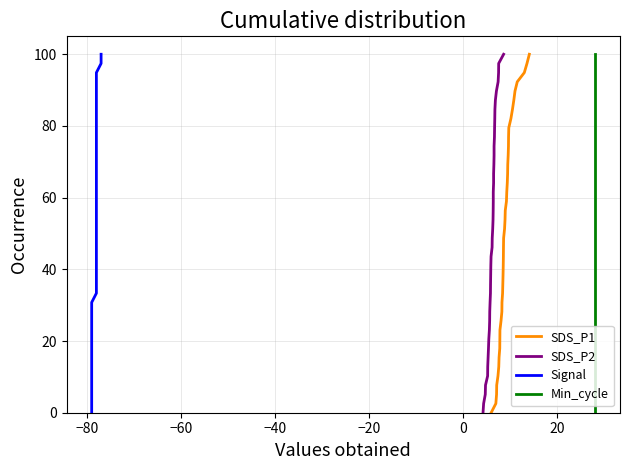

At how many categories does at least one series exceed 24?

30